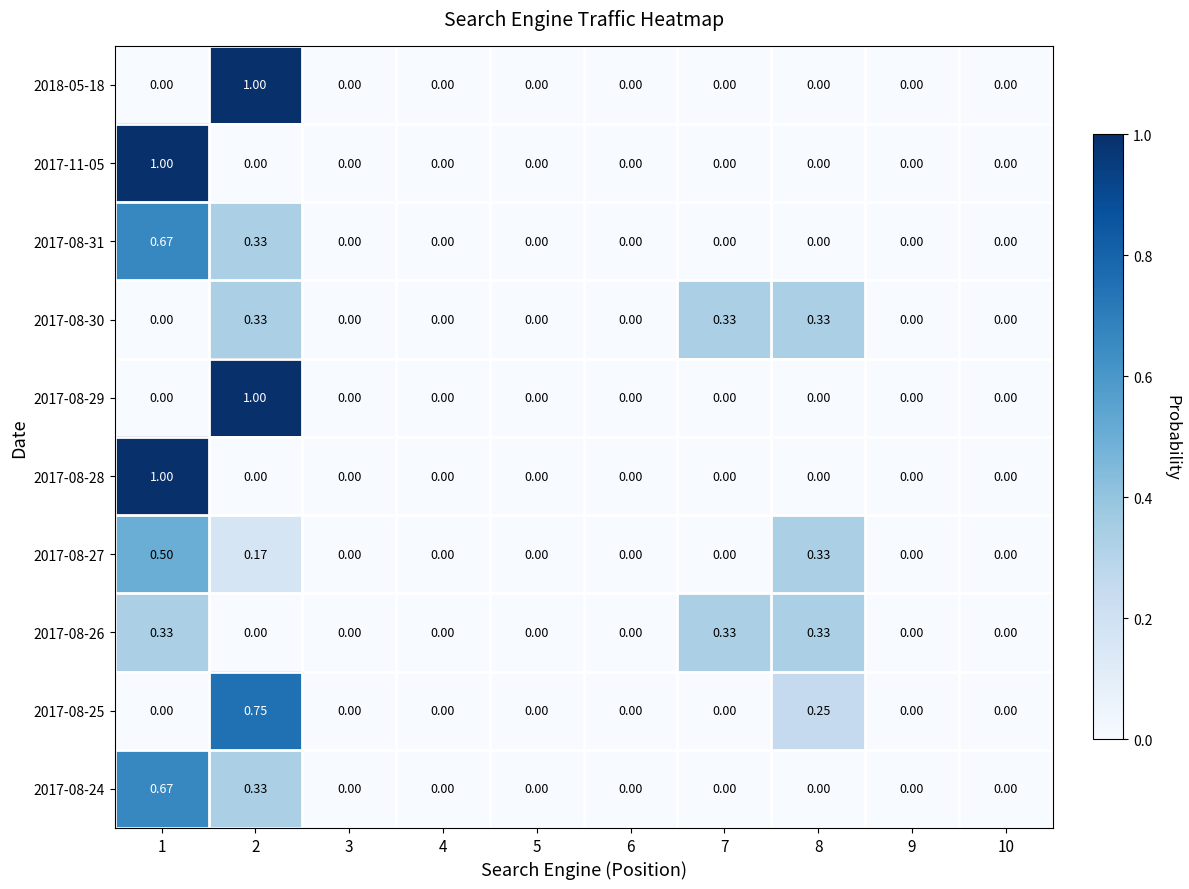

Between 7 and 2, which is larger?

2